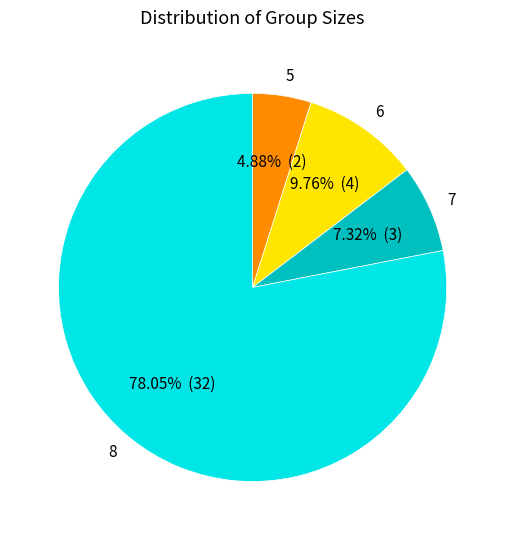

To the nearest percent, what is the average slice percentage?

25%